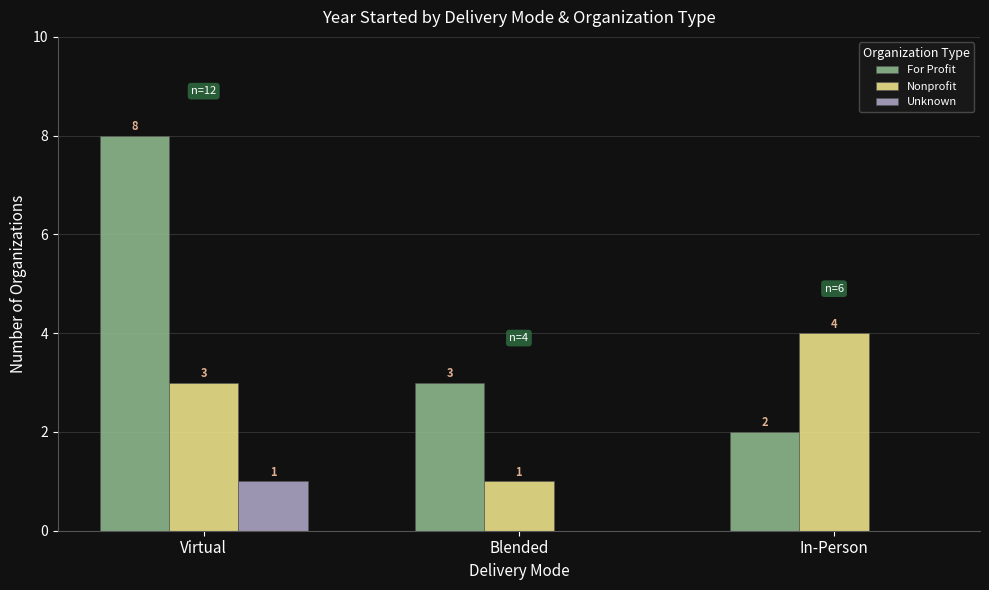

Reading right to left, transcribe all the data shown in this chart.

For Profit: In-Person=2	Blended=3	Virtual=8
Nonprofit: In-Person=4	Blended=1	Virtual=3
Unknown: In-Person=0	Blended=0	Virtual=1